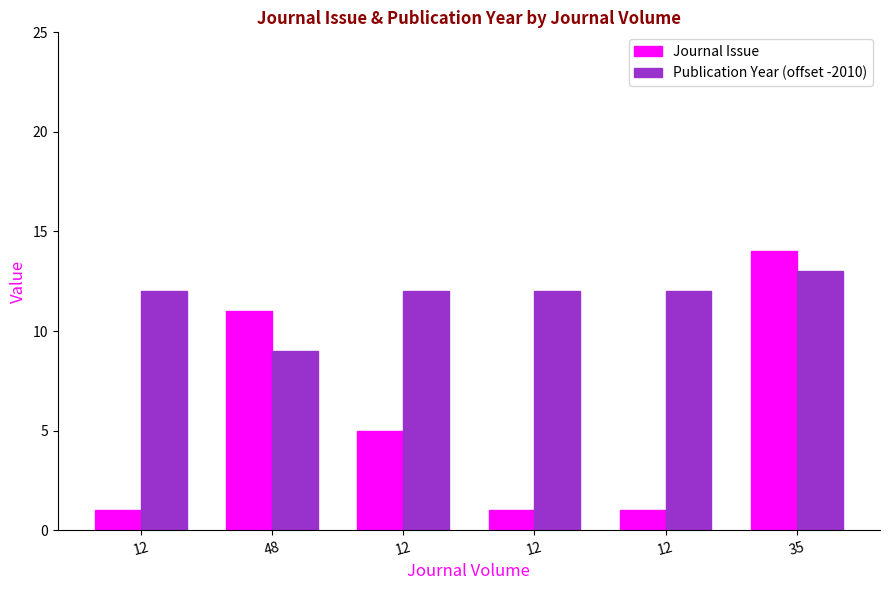

What is the label of the 2nd bar from the left?

48